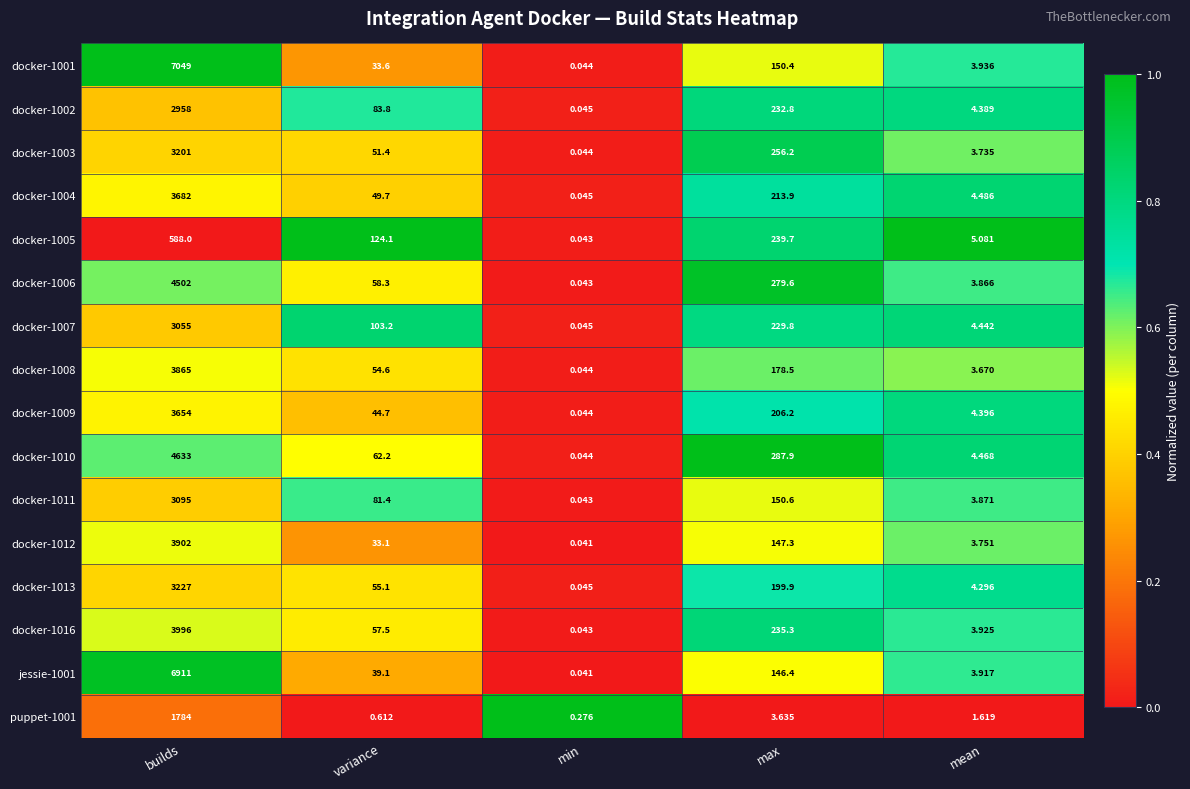

At which category is the sum across all series the highest?

builds